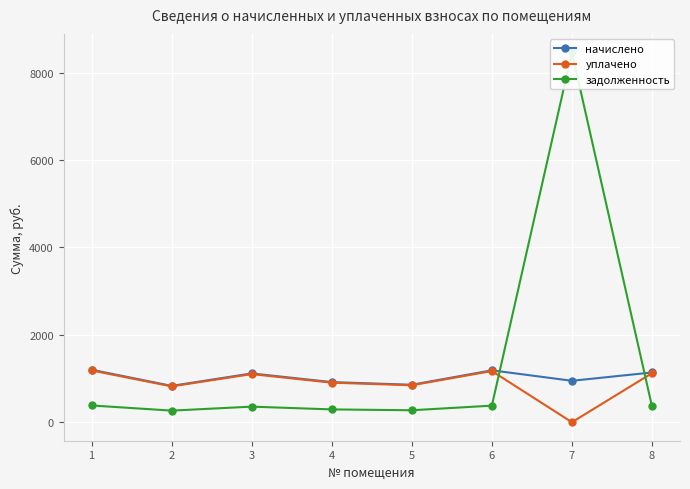

How many data points in уплачено are above 1101?

4